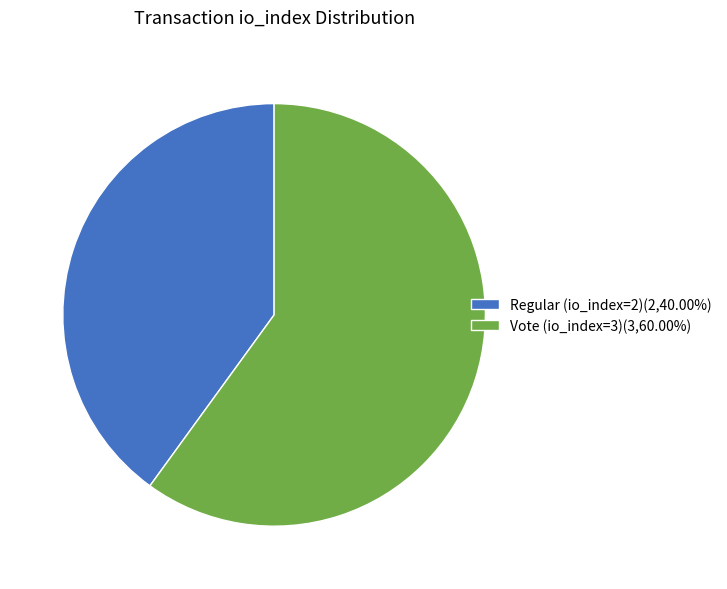

Does Vote (io_index=3) account for over 50% of the chart?

Yes